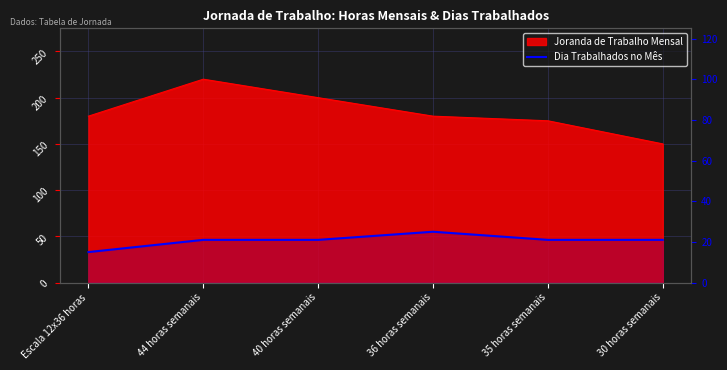

The value at 30 horas semanais is 36. True or false?

False